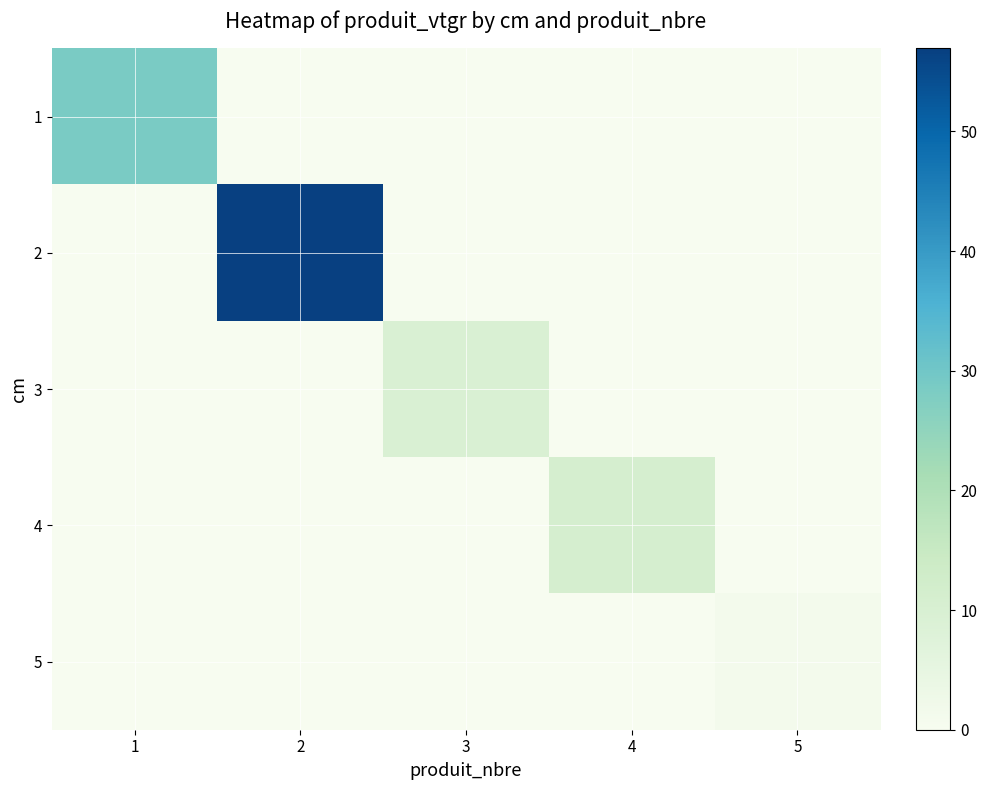

Reading left to right, what are all the values shown in this chart?

1: 1=28.5	2=0.0	3=0.0	4=0.0	5=0.0
2: 1=0.0	2=56.9	3=0.0	4=0.0	5=0.0
3: 1=0.0	2=0.0	3=9.6	4=0.0	5=0.0
4: 1=0.0	2=0.0	3=0.0	4=10.9	5=0.0
5: 1=0.0	2=0.0	3=0.0	4=0.0	5=1.3